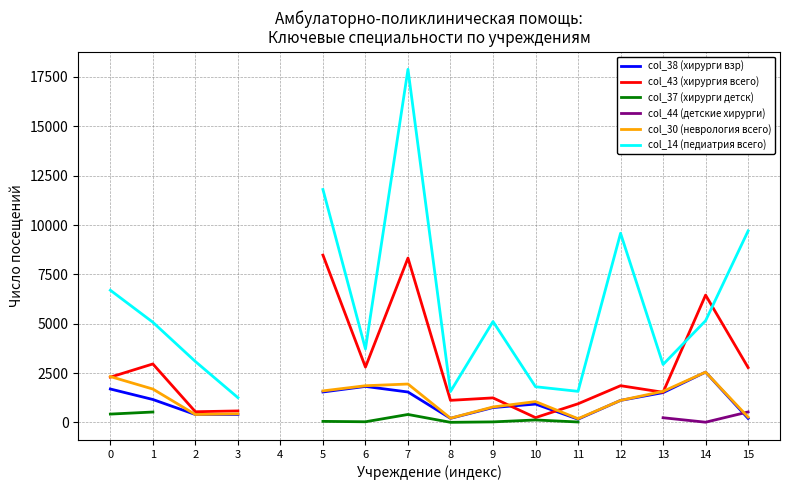

What are all the series names shown in the legend?

col_38 (хирурги взр), col_43 (хирургия всего), col_37 (хирурги детск), col_44 (детские хирурги), col_30 (неврология всего), col_14 (педиатрия всего)